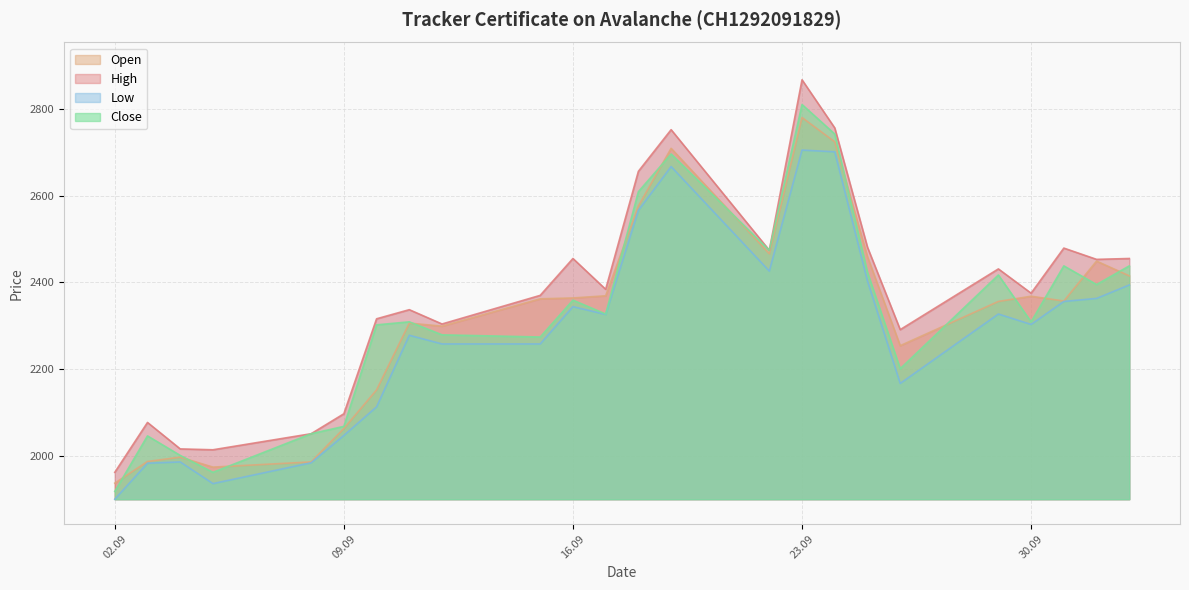

At which category does Low reach its first local valley?

05.09.2025